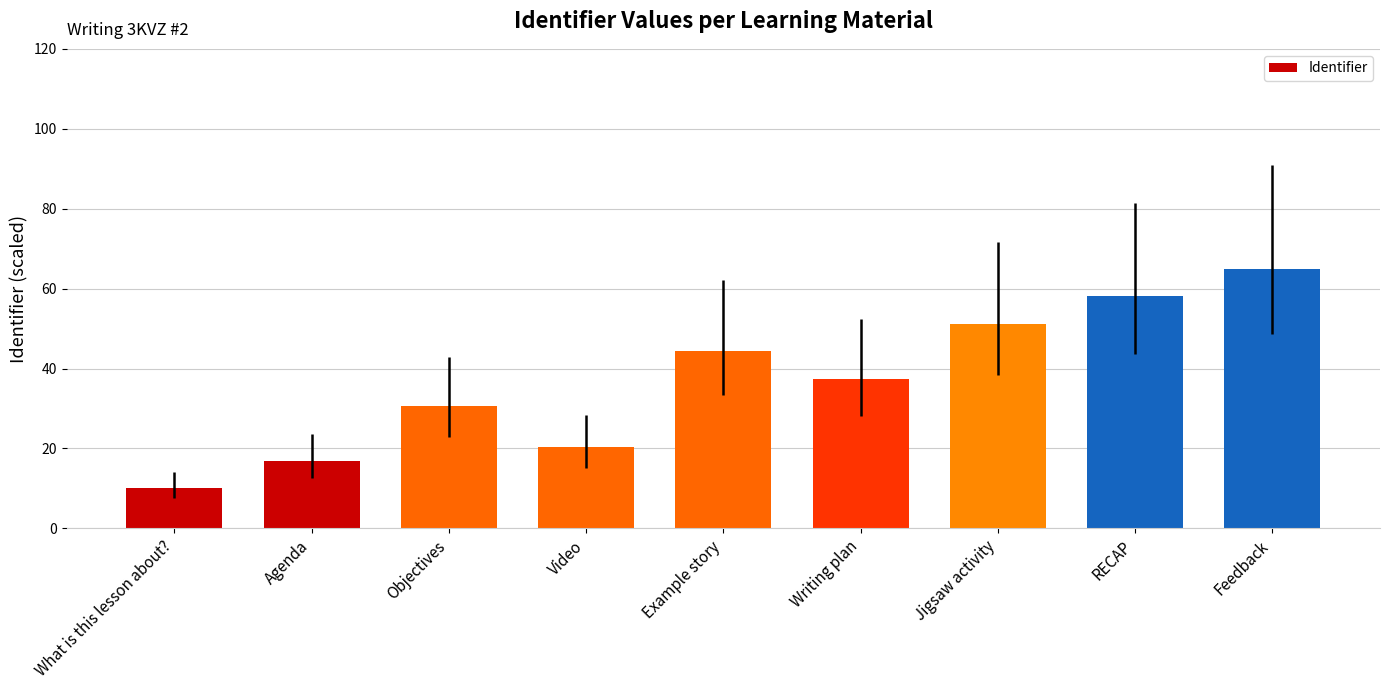

Rank the categories by value from highest to lowest.

Feedback, RECAP, Jigsaw activity, Example story, Writing plan, Objectives, Video, Agenda, What is this lesson about?